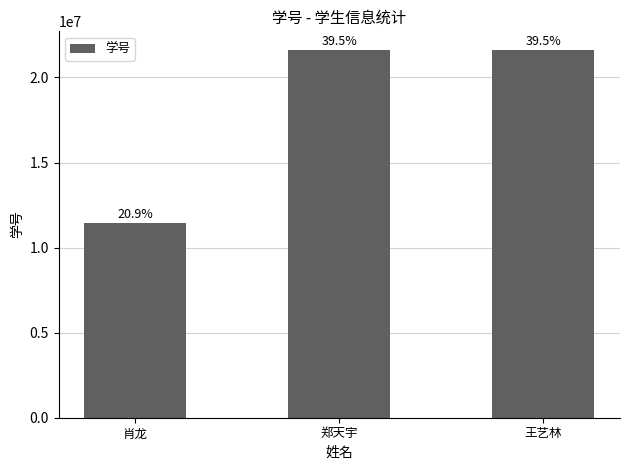

Rank the categories by value from lowest to highest.

肖龙, 郑天宇, 王艺林